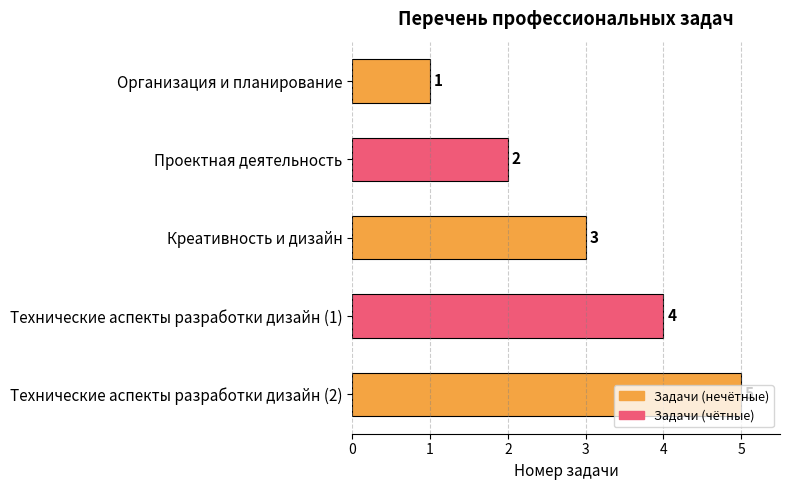

Which category has the lowest value across all series?

Организация и планирование